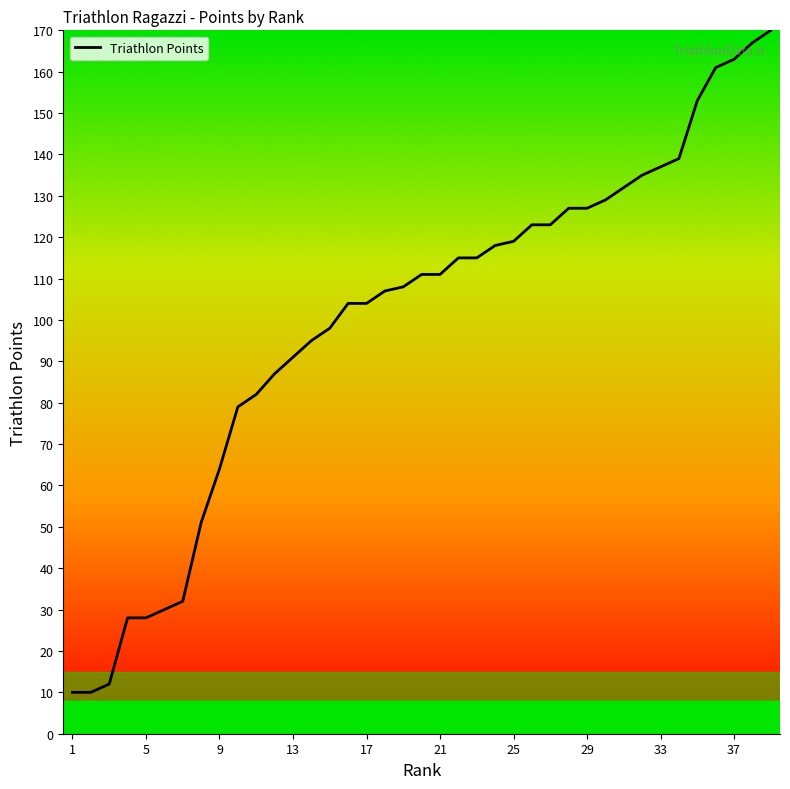

What is the maximum value shown in the chart?

170